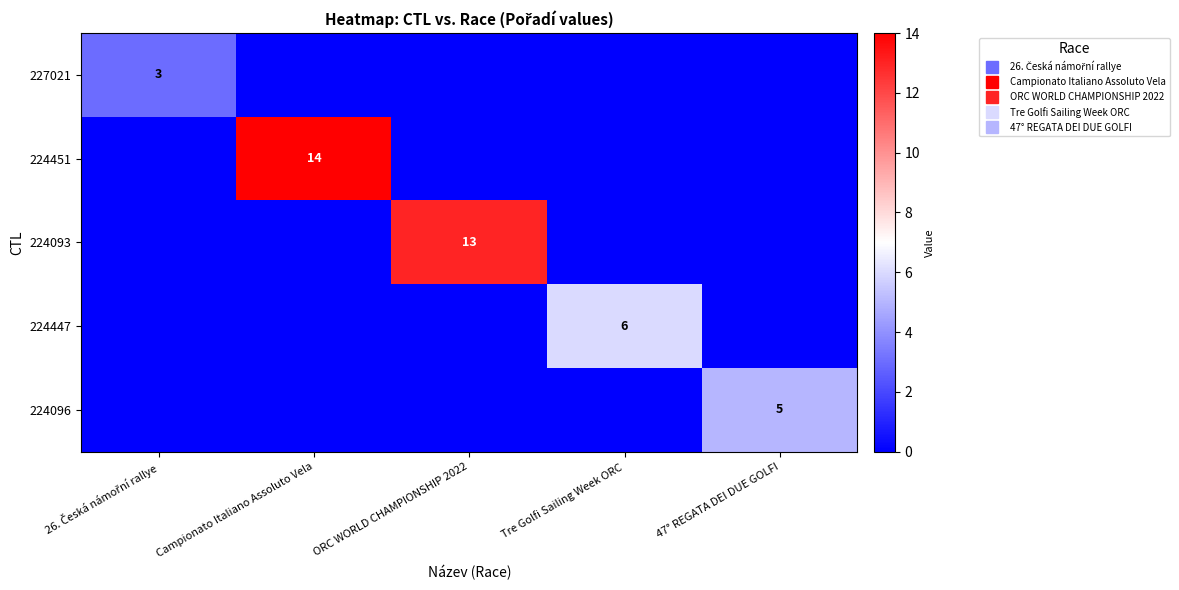

What is the difference between the 224451 values at 47° REGATA DEI DUE GOLFI and Campionato Italiano Assoluto Vela?

14